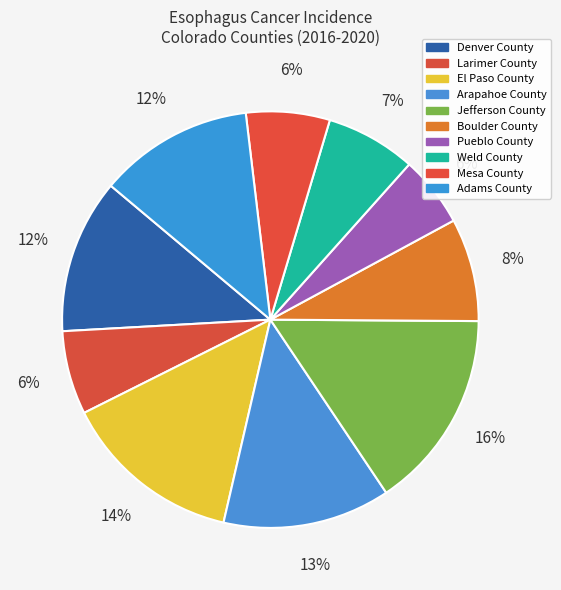

Which category has the biggest portion of the pie?

Jefferson County